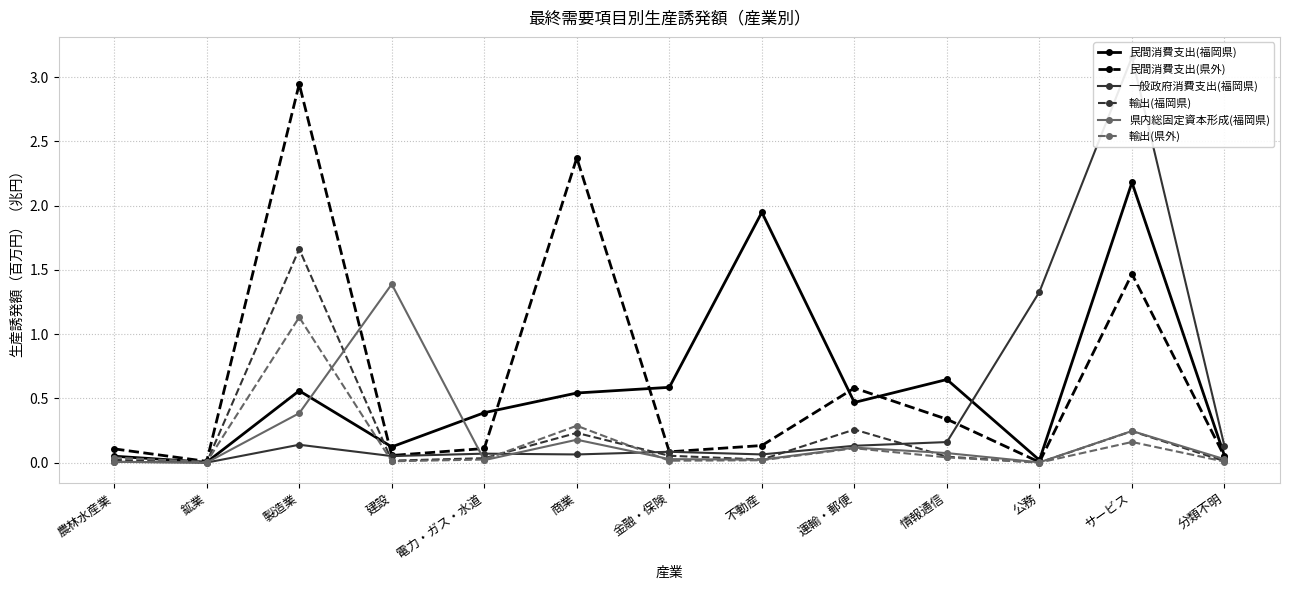

True or false: 輸出(福岡県) and 民間消費支出(県外) cross at least once.

False